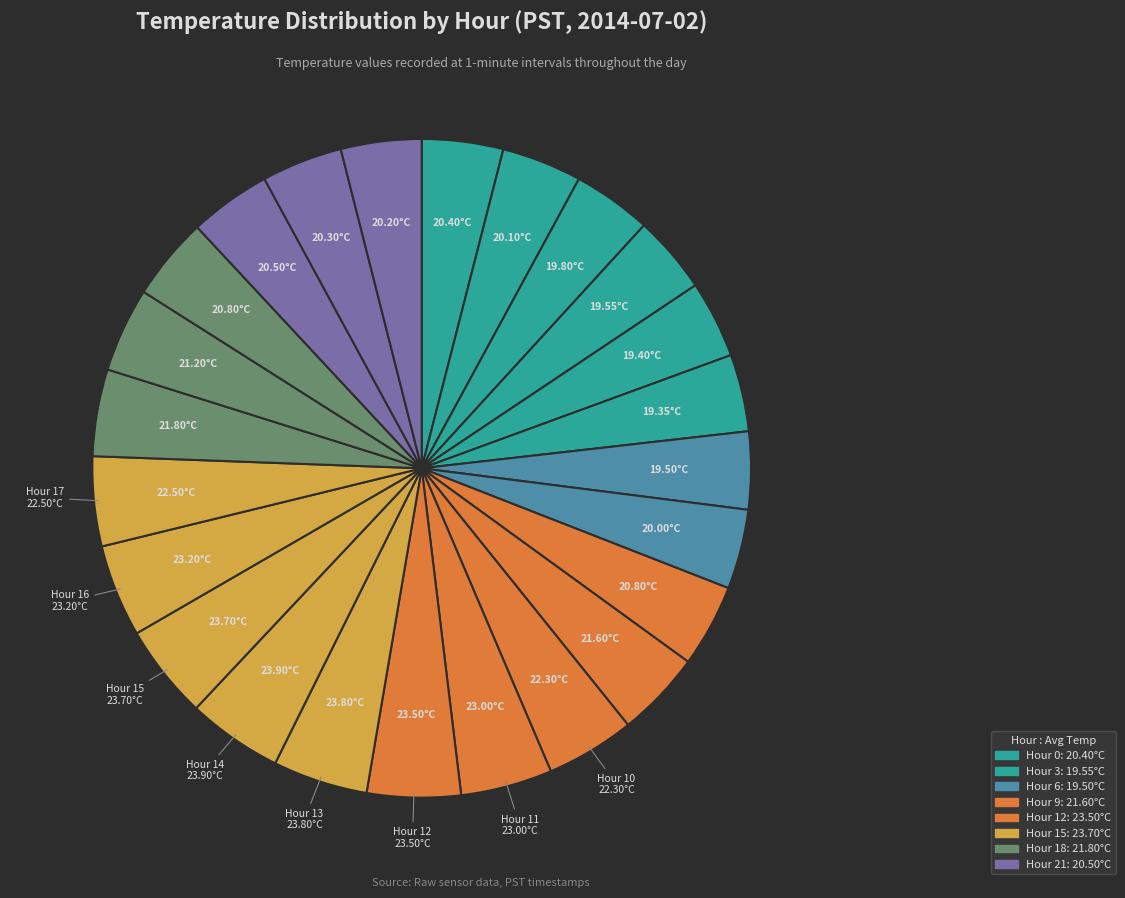

How many segments does this pie chart have?

24